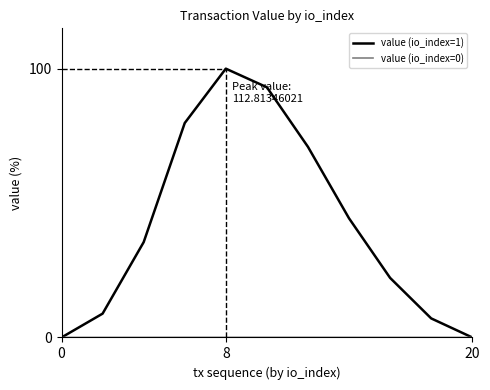

Which series has the largest total across all categories?

value (io_index=1)